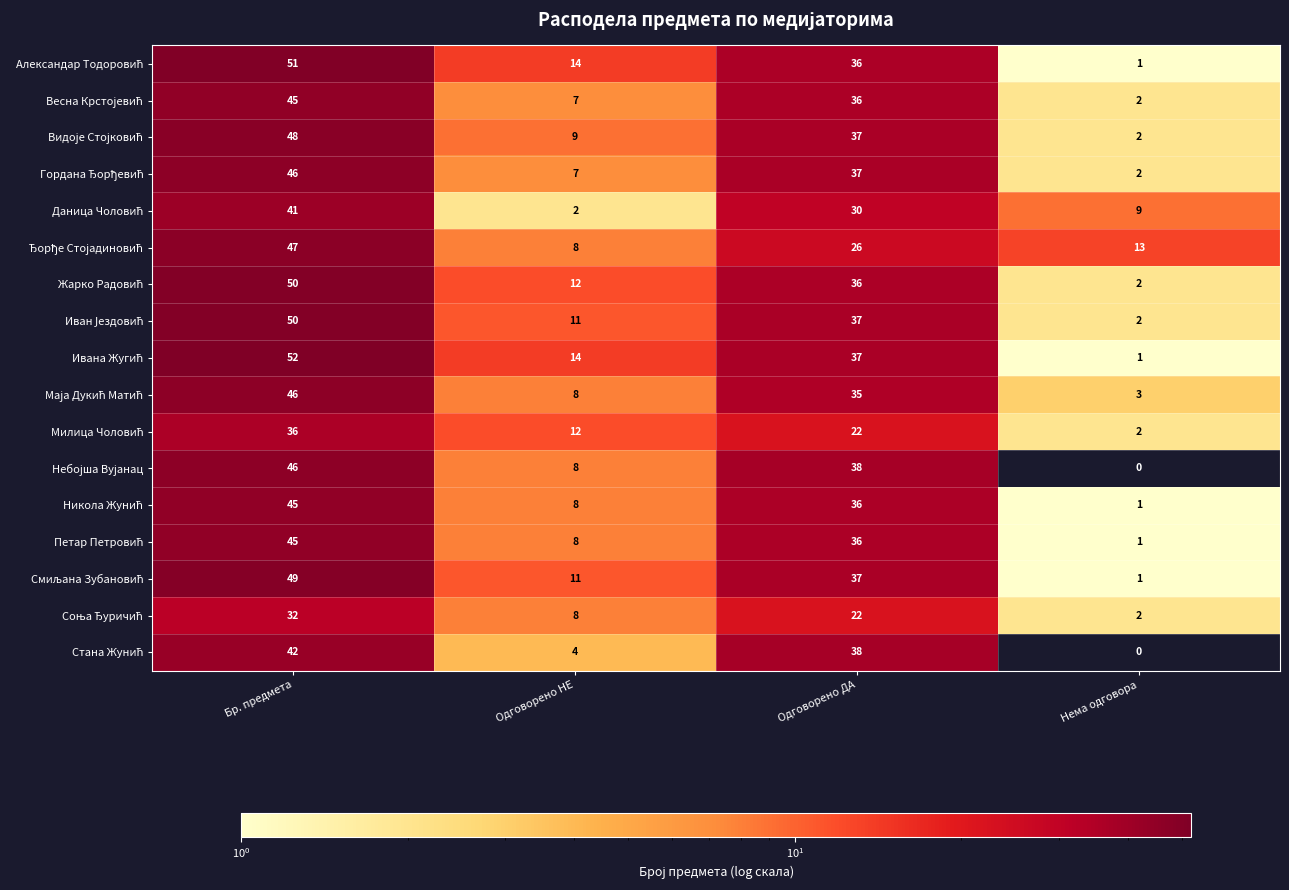

What is the difference between the highest and lowest values at Одговорено ДА?

16